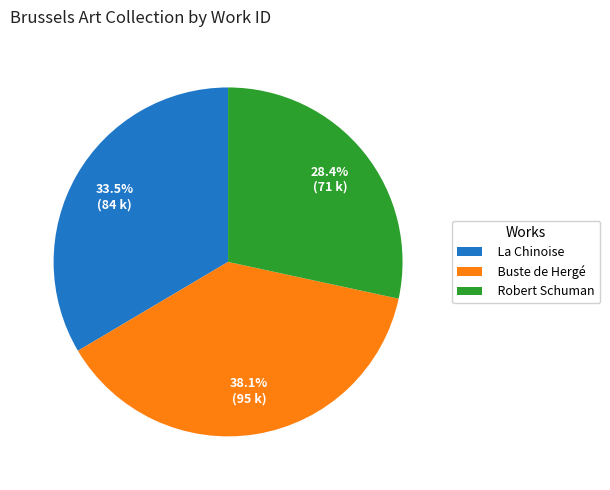

Does any single category account for the majority?

No